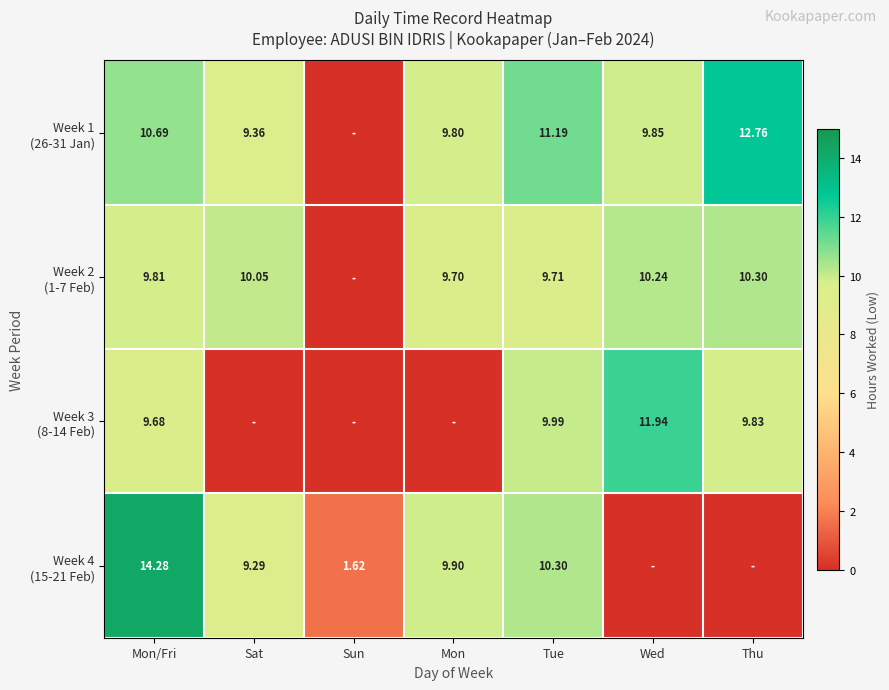

What is the sum of the Week 2 (1-7 Feb) values at Thu and Sun?

10.3